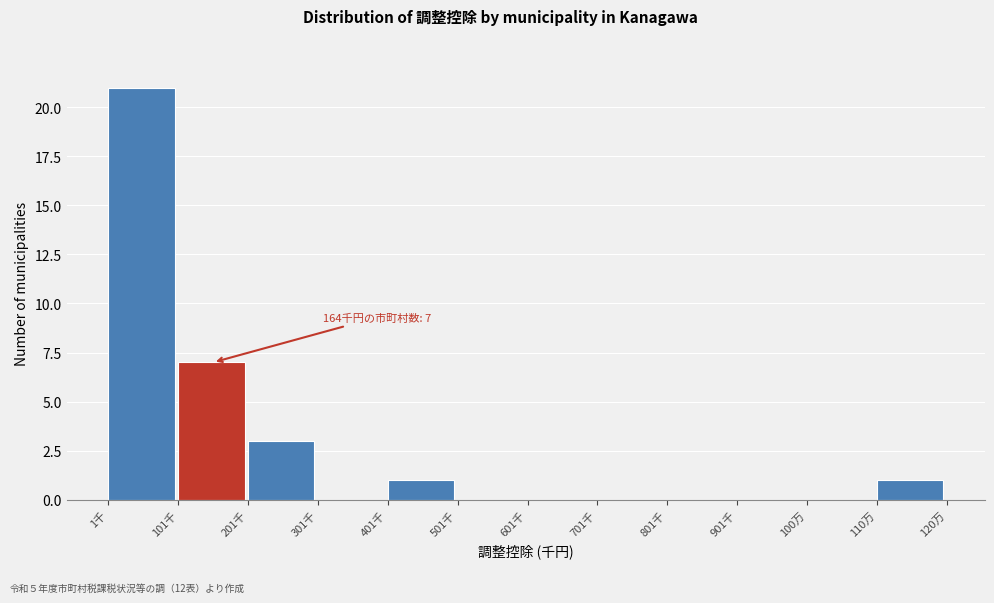

Reading left to right, what are all the values shown in this chart?

1千=21	101千=7	201千=3	301千=0	401千=1	501千=0	601千=0	701千=0	801千=0	901千=0	100万=0	110万=1